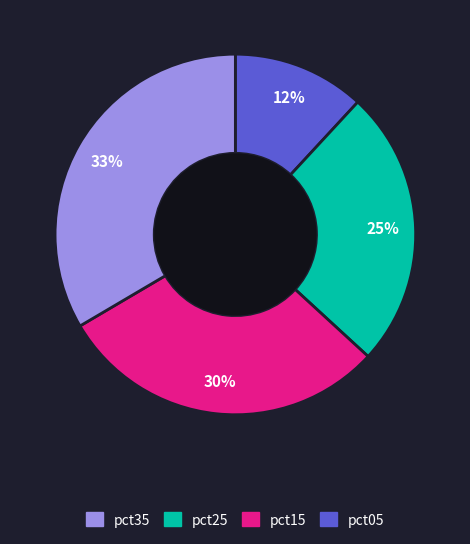

Is there a majority slice in this chart?

No